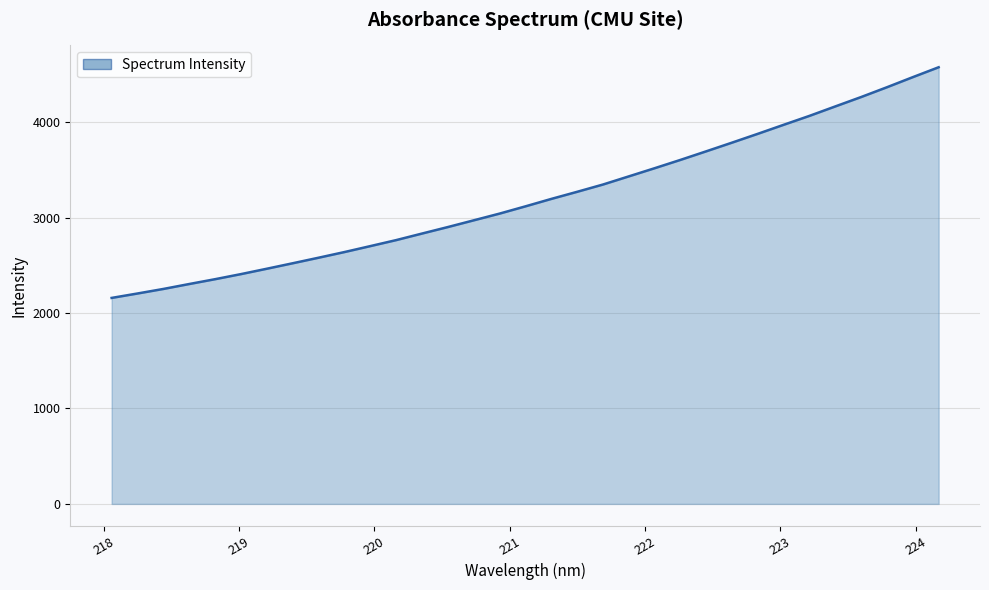

What is the maximum value shown in the chart?

4574.8